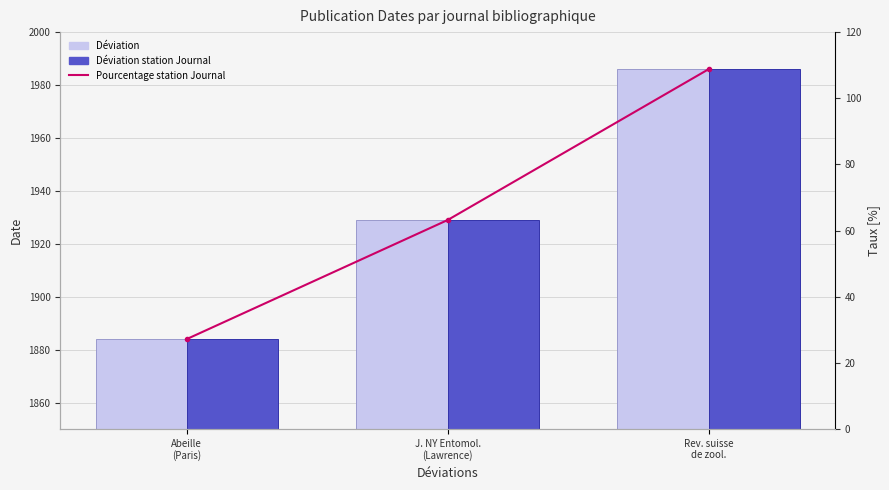

Which label corresponds to the largest value in the chart?

Rev. suisse
de zool.